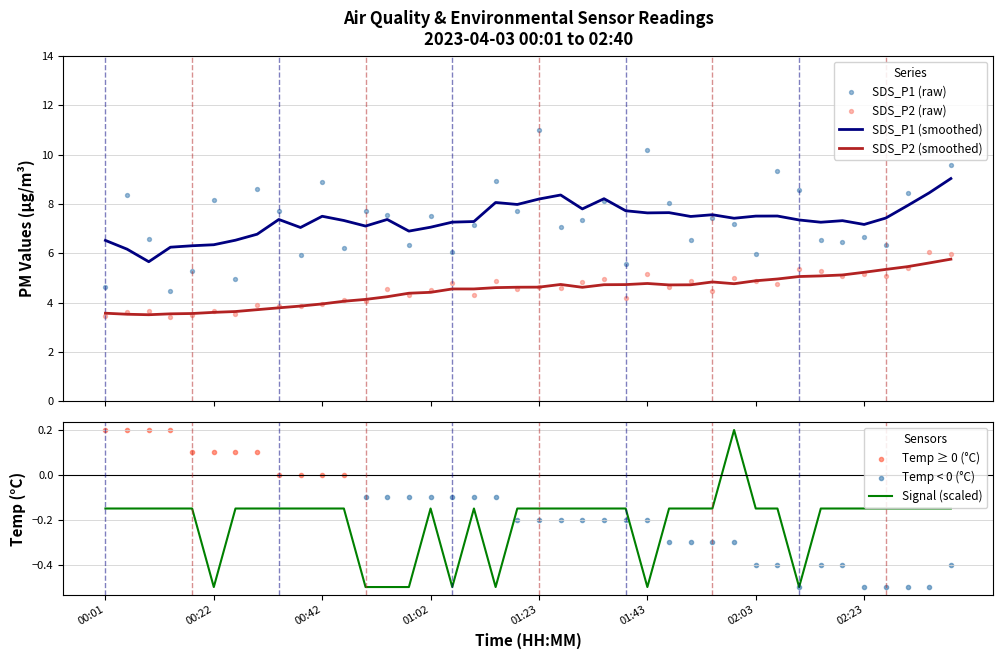

At how many categories does at least one series exceed 7?

24